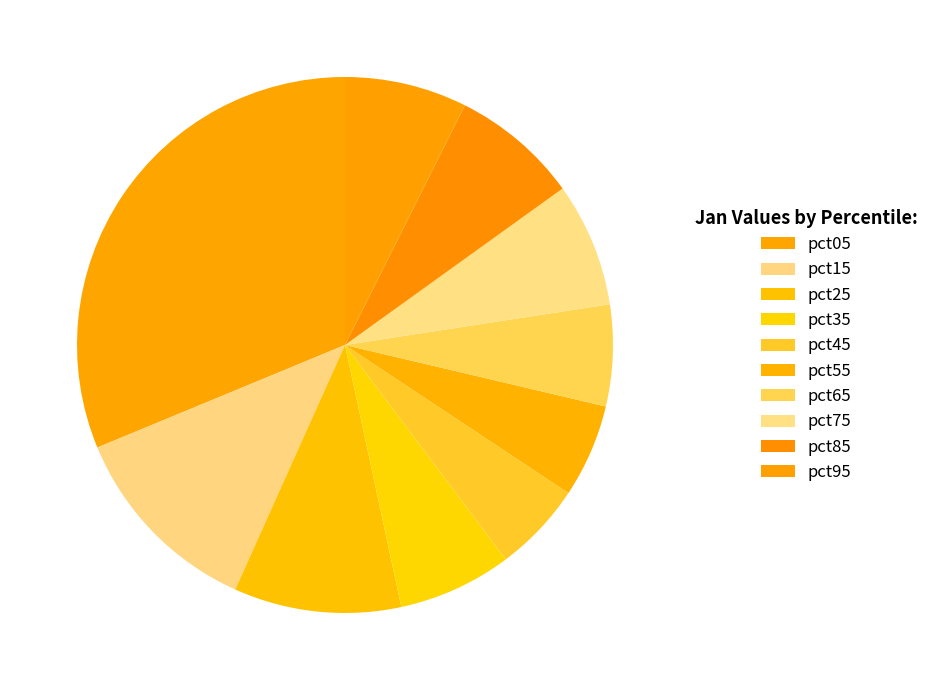

How many slices are in this pie chart?

10